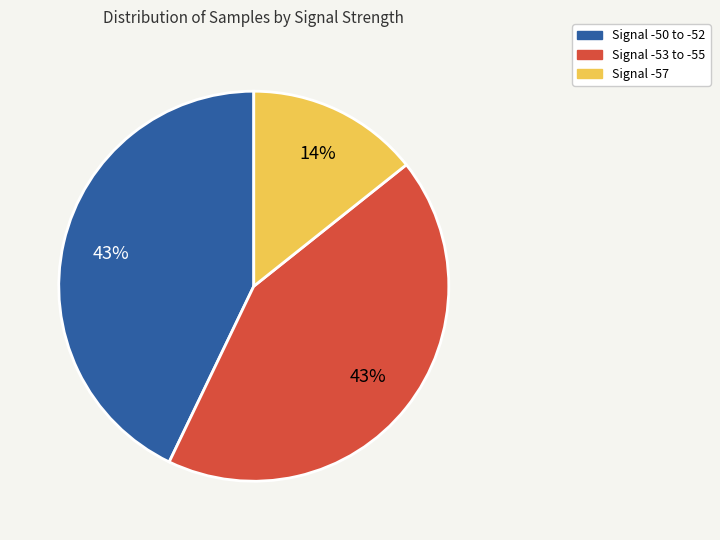

To the nearest percent, what is the difference between the largest and smallest slice percentages?

29%